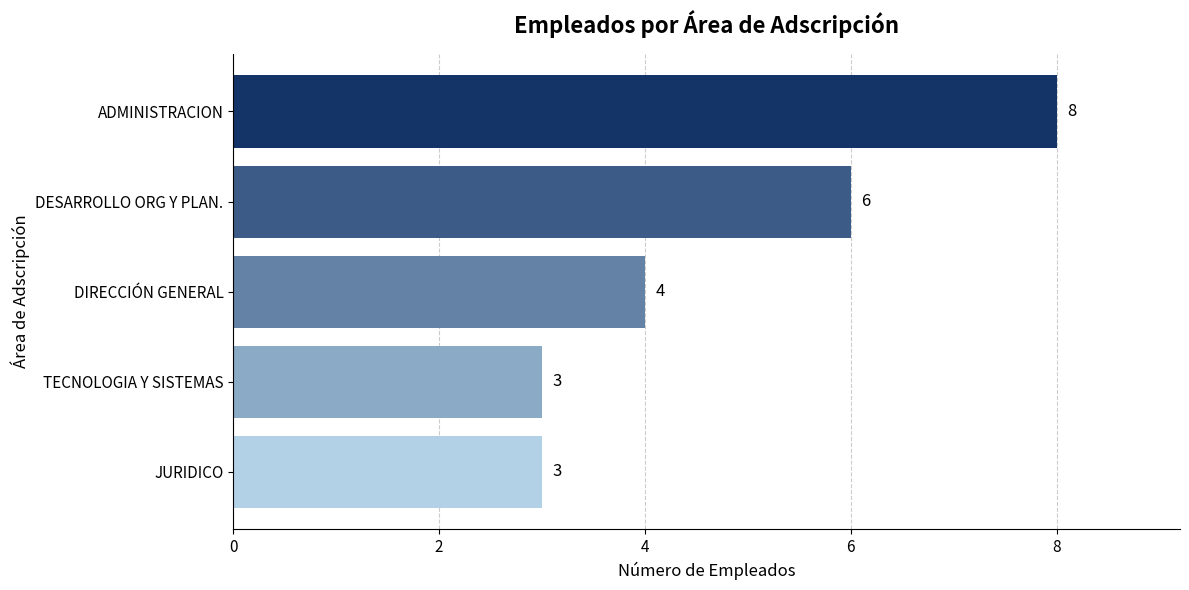

How many distinct data groups are displayed?

1